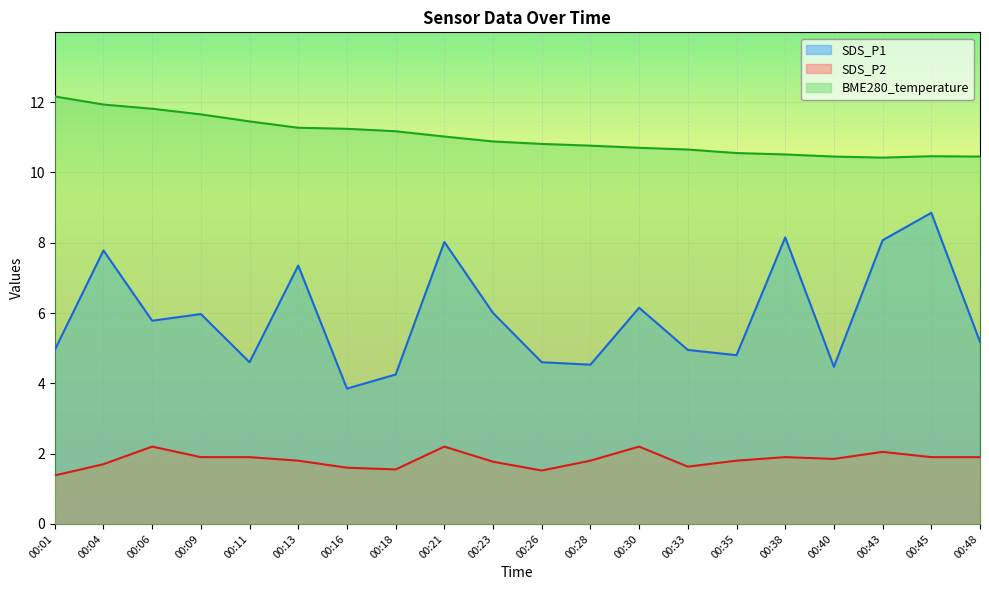

At which category is the sum across all series the highest?

00:04